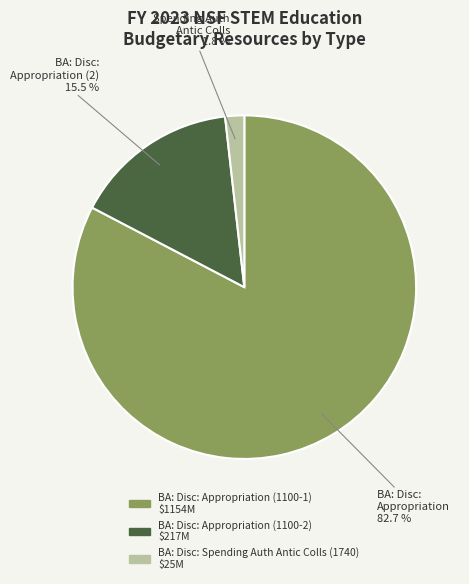

To the nearest percent, what percentage of the pie is BA: Disc: Appropriation (1100-1)?

83%